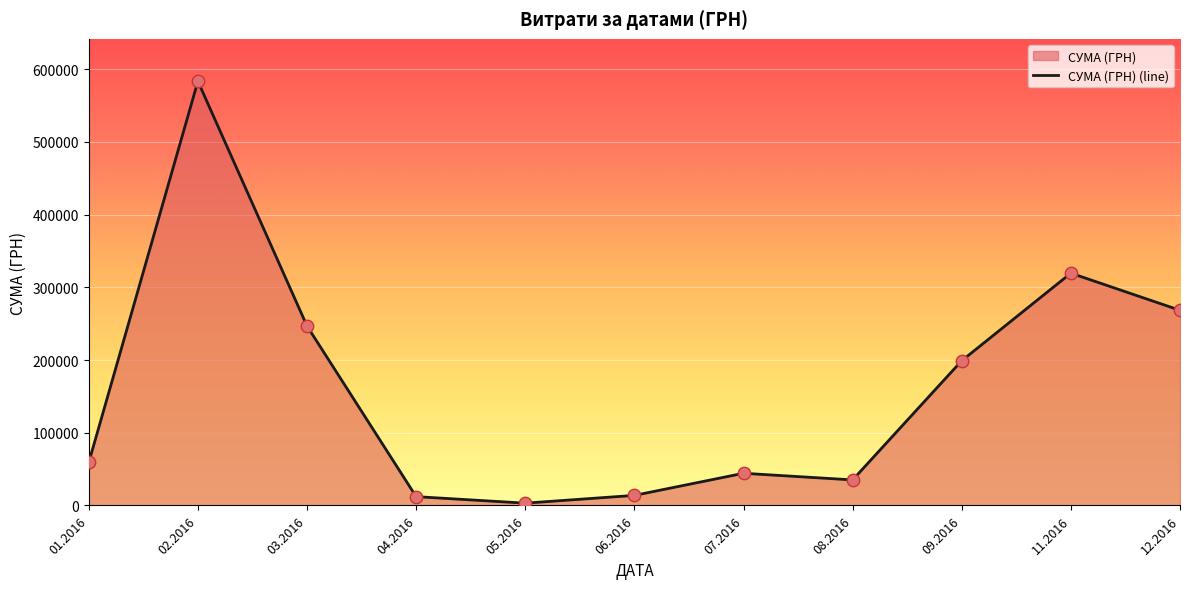

Which has a higher value, 01.2016 or 02.2016?

02.2016